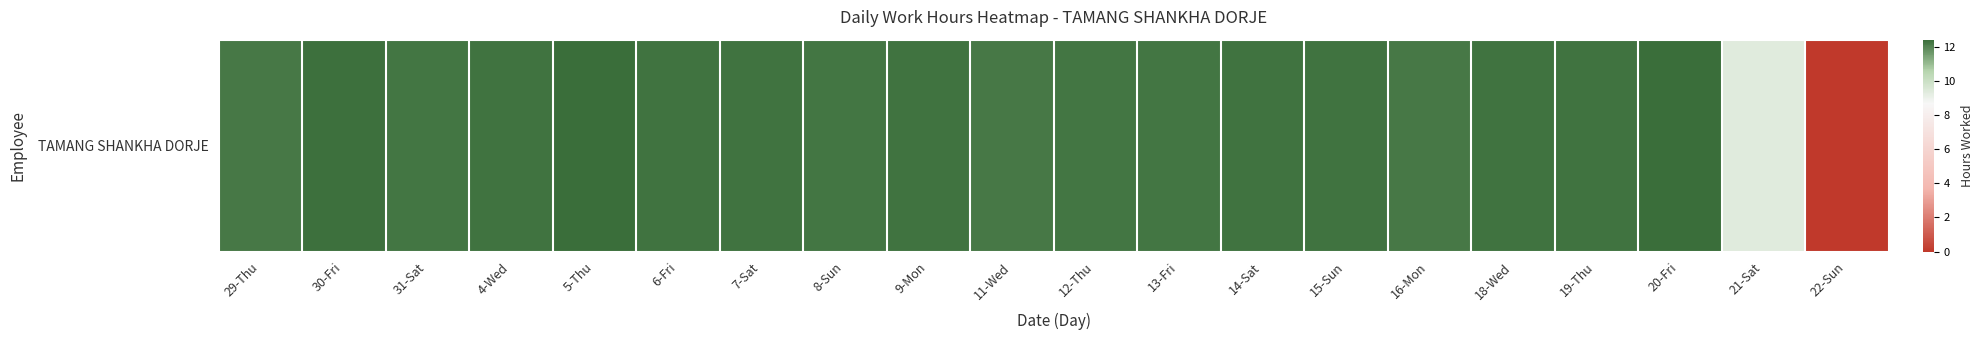

List the labels in order of value, smallest first.

22-Sun, 21-Sat, 16-Mon, 29-Thu, 11-Wed, 13-Fri, 31-Sat, 12-Thu, 8-Sun, 7-Sat, 4-Wed, 6-Fri, 15-Sun, 14-Sat, 19-Thu, 9-Mon, 18-Wed, 30-Fri, 5-Thu, 20-Fri